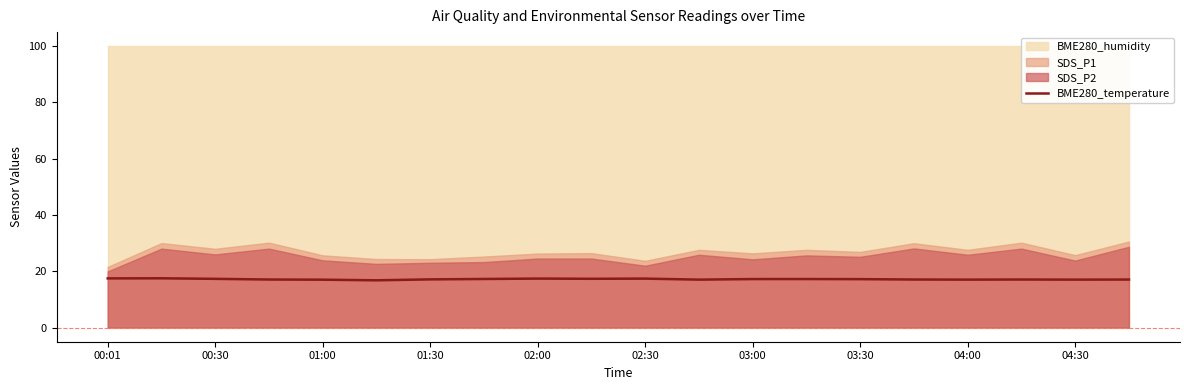

Does the chart have visible grid lines?

No